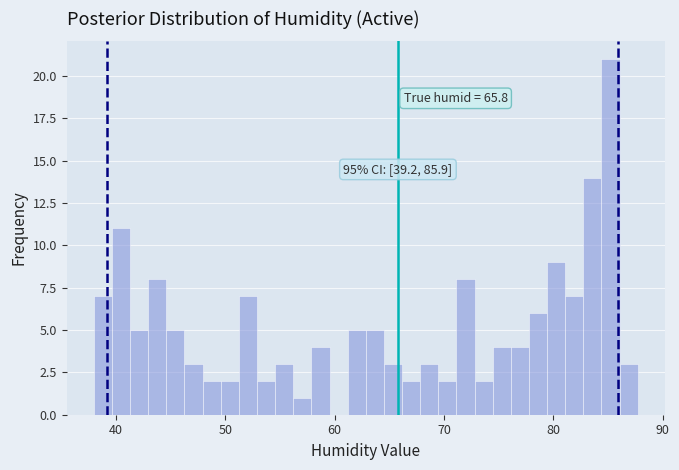

Around what value on the x-axis is the tallest bar? Give the approximate position of its centre, as read against the axis.

85